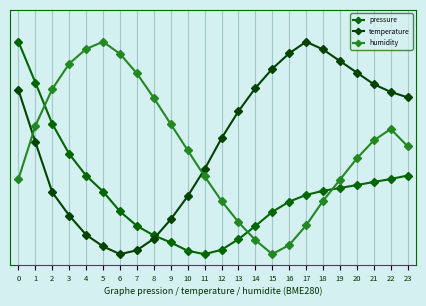

Which label corresponds to the smallest value in the chart?

11